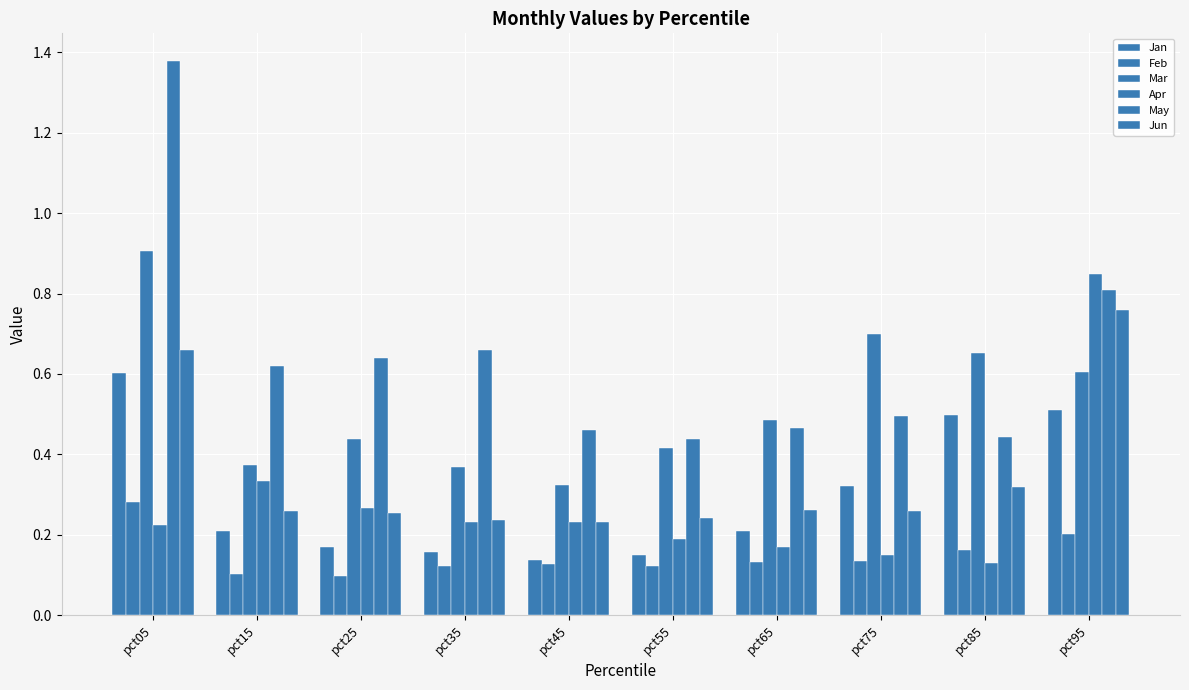

Reading left to right, list all the values displayed in this chart.

Jan: pct05=0.6	pct15=0.2	pct25=0.2	pct35=0.2	pct45=0.1	pct55=0.2	pct65=0.2	pct75=0.3	pct85=0.5	pct95=0.5
Feb: pct05=0.3	pct15=0.1	pct25=0.1	pct35=0.1	pct45=0.1	pct55=0.1	pct65=0.1	pct75=0.1	pct85=0.2	pct95=0.2
Mar: pct05=0.9	pct15=0.4	pct25=0.4	pct35=0.4	pct45=0.3	pct55=0.4	pct65=0.5	pct75=0.7	pct85=0.7	pct95=0.6
Apr: pct05=0.2	pct15=0.3	pct25=0.3	pct35=0.2	pct45=0.2	pct55=0.2	pct65=0.2	pct75=0.1	pct85=0.1	pct95=0.8
May: pct05=1.4	pct15=0.6	pct25=0.6	pct35=0.7	pct45=0.5	pct55=0.4	pct65=0.5	pct75=0.5	pct85=0.4	pct95=0.8
Jun: pct05=0.7	pct15=0.3	pct25=0.3	pct35=0.2	pct45=0.2	pct55=0.2	pct65=0.3	pct75=0.3	pct85=0.3	pct95=0.8